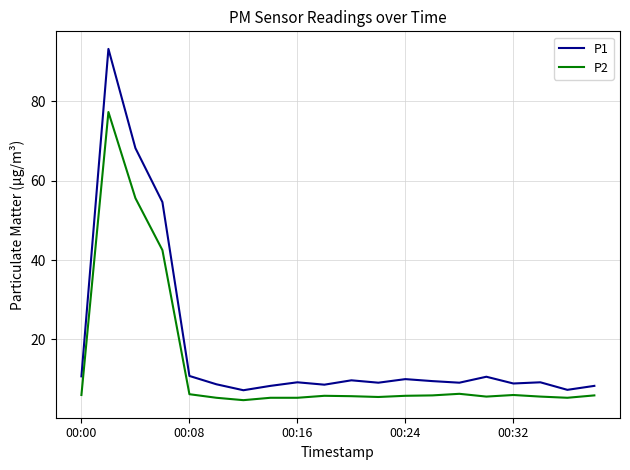

Rank the series by their maximum value, from highest to lowest.

P1, P2